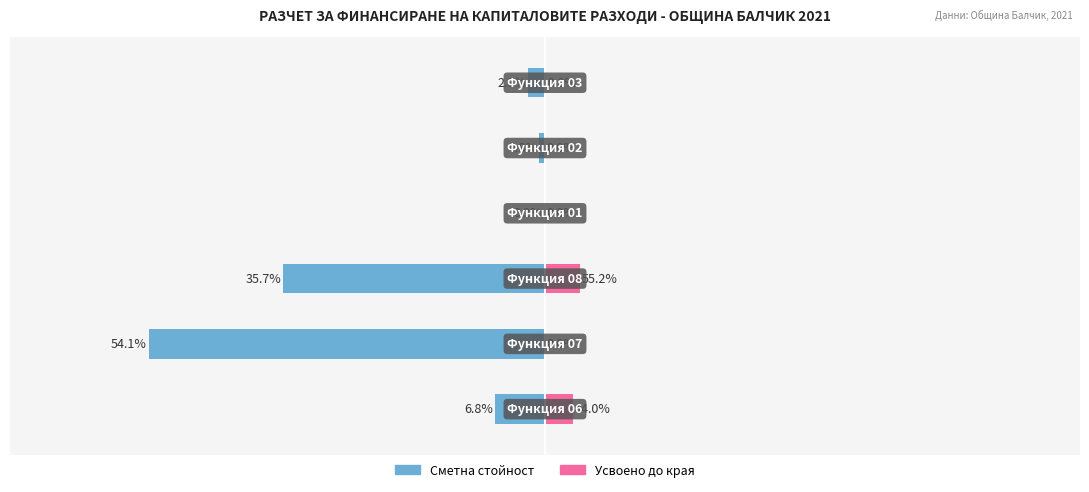

What is the lowest value of the Сметна стойност series?

-3456118